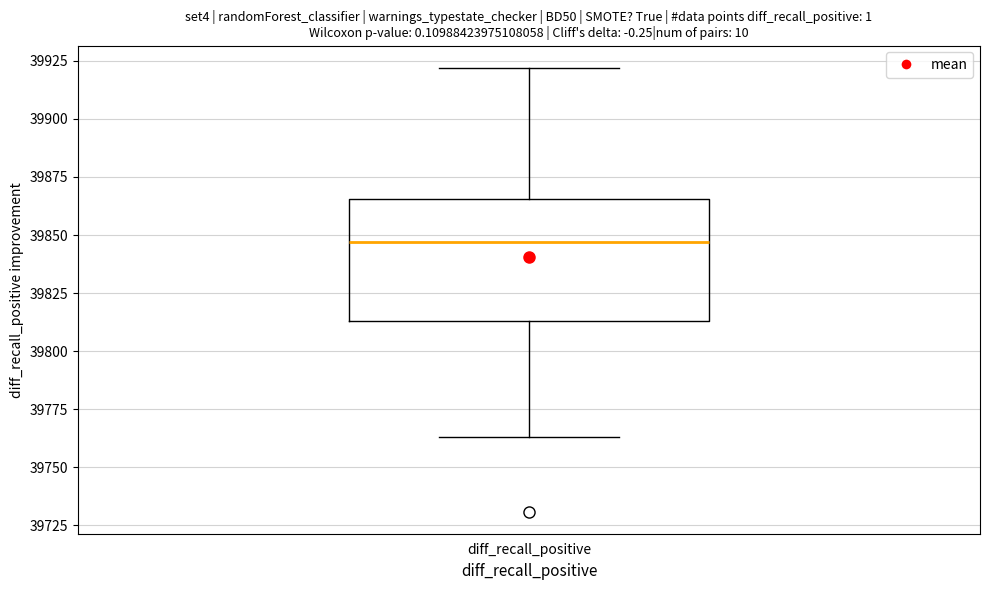

Read this box plot against the y-axis: the position of the median line, the range covered by the box, and the ends of both whiskers. The values are not printed on the chart, so give them approximately, as read against the axis.

median 39845, box 39815 to 39865, whiskers 39765 to 39920